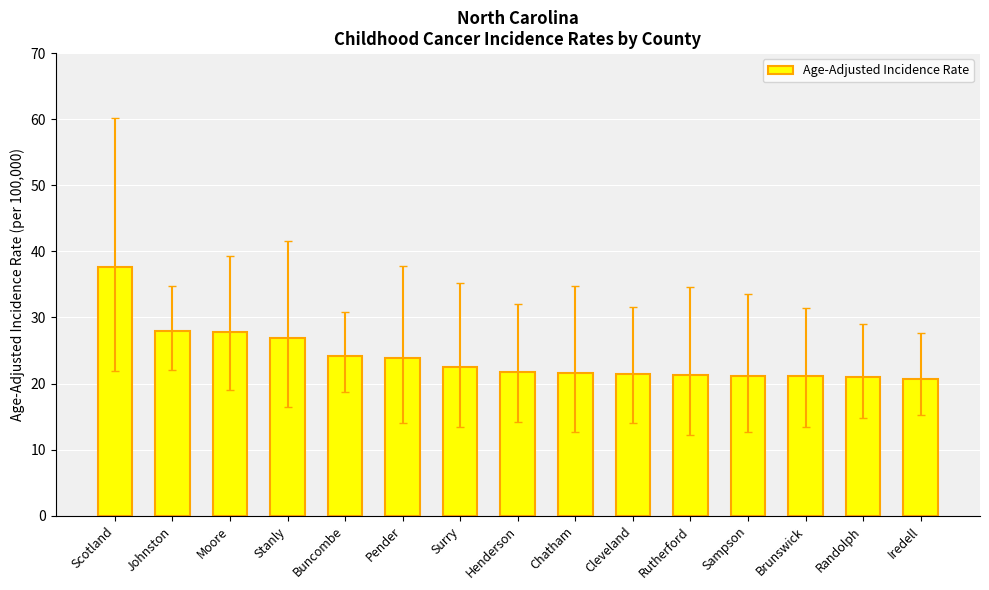

What is the ratio of the value at Rutherford to the value at Sampson?

1.0